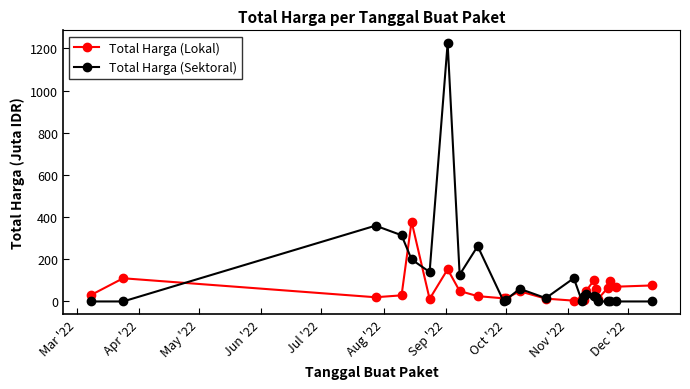

Rank the series by their maximum value, from lowest to highest.

Total Harga (Lokal), Total Harga (Sektoral)